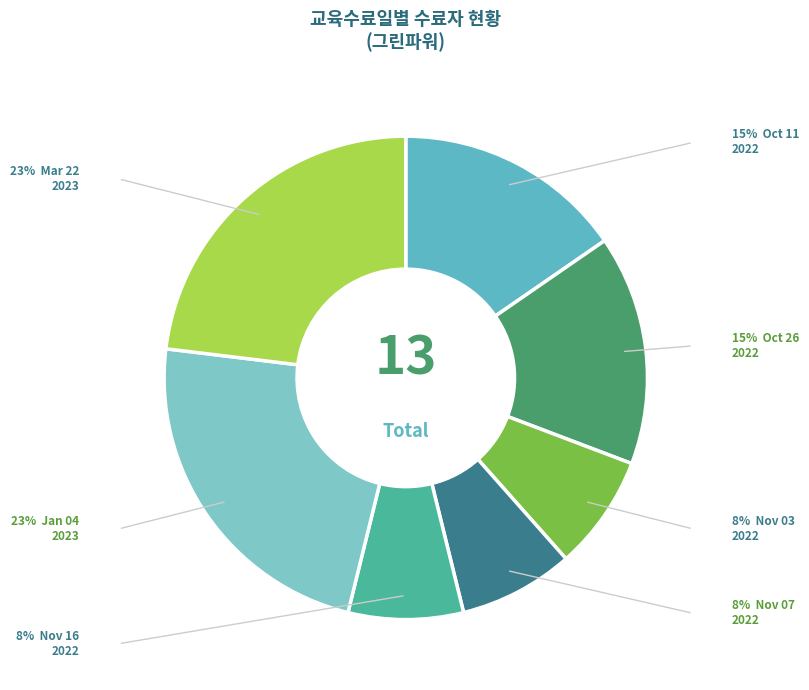

Is there a majority slice in this chart?

No